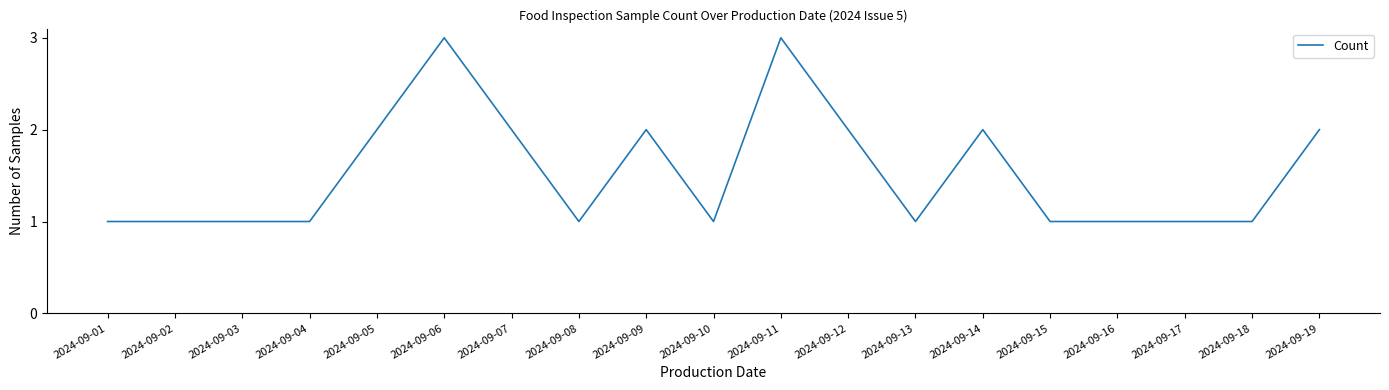

True or false: there are more than 2 points higher than both neighbors.

True